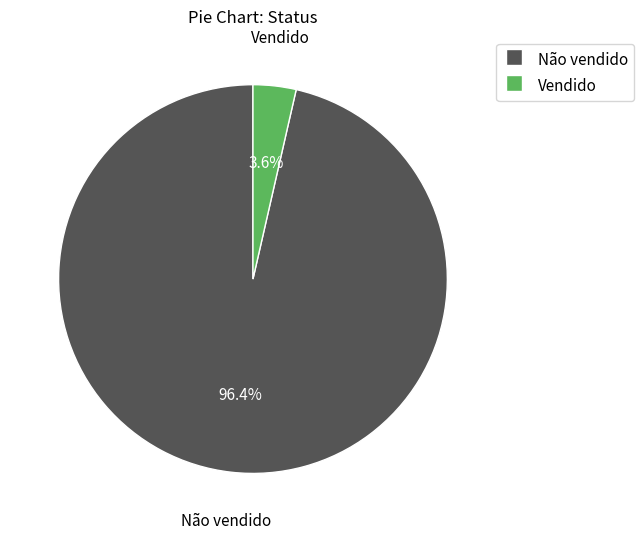

To the nearest percent, what is the difference between the Não vendido and Vendido slice percentages?

93%